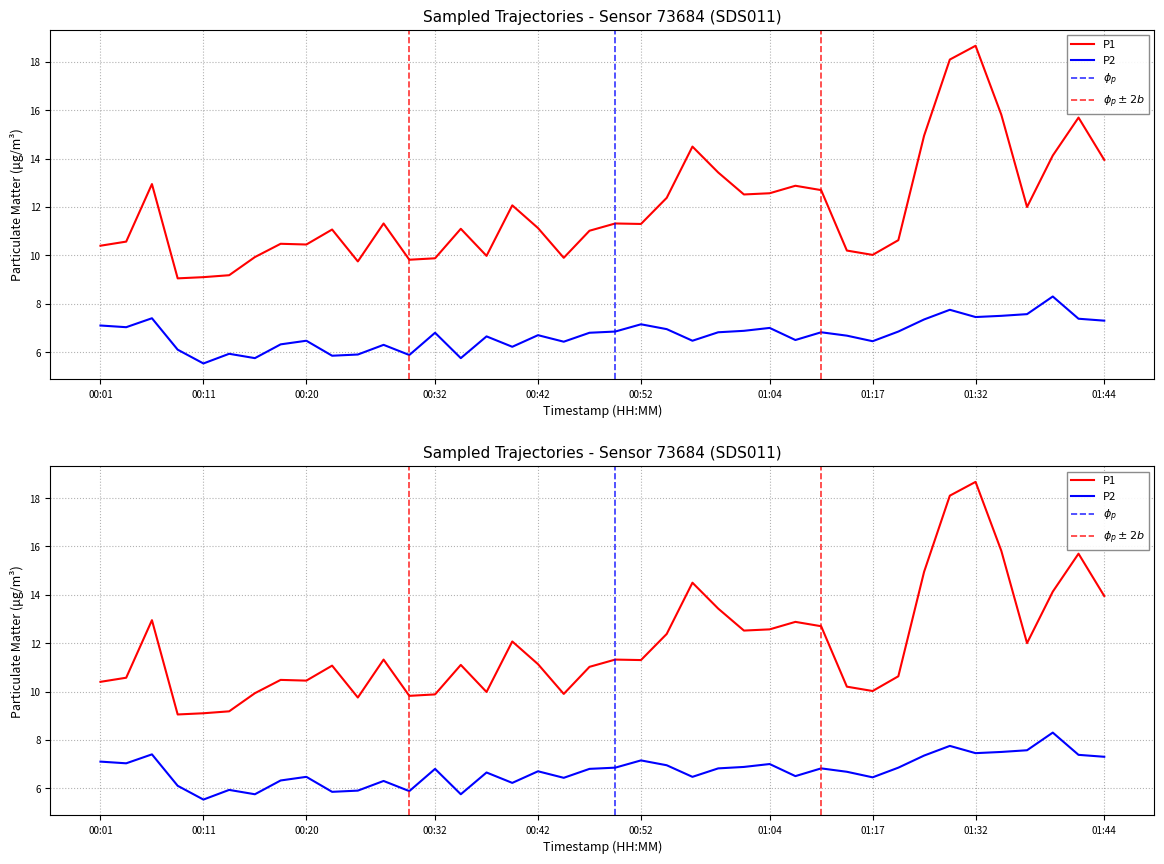

Reading right to left, extract all data points from this chart.

P1: 13.9	15.7	14.1	12.0	15.8	18.7	18.1	14.9	10.6	10.0	10.2	12.7	12.9	12.6	12.5	13.4	14.5	12.4	11.3	11.3	11.0	9.9	11.1	12.1	10.0	11.1	9.9	9.8	11.3	9.8	11.1	10.4	10.5	9.9	9.2	9.1	9.1	12.9	10.6	10.4
P2: 7.3	7.4	8.3	7.6	7.5	7.5	7.8	7.3	6.8	6.5	6.7	6.8	6.5	7.0	6.9	6.8	6.5	7.0	7.2	6.8	6.8	6.4	6.7	6.2	6.7	5.8	6.8	5.9	6.3	5.9	5.8	6.5	6.3	5.8	5.9	5.5	6.1	7.4	7.0	7.1